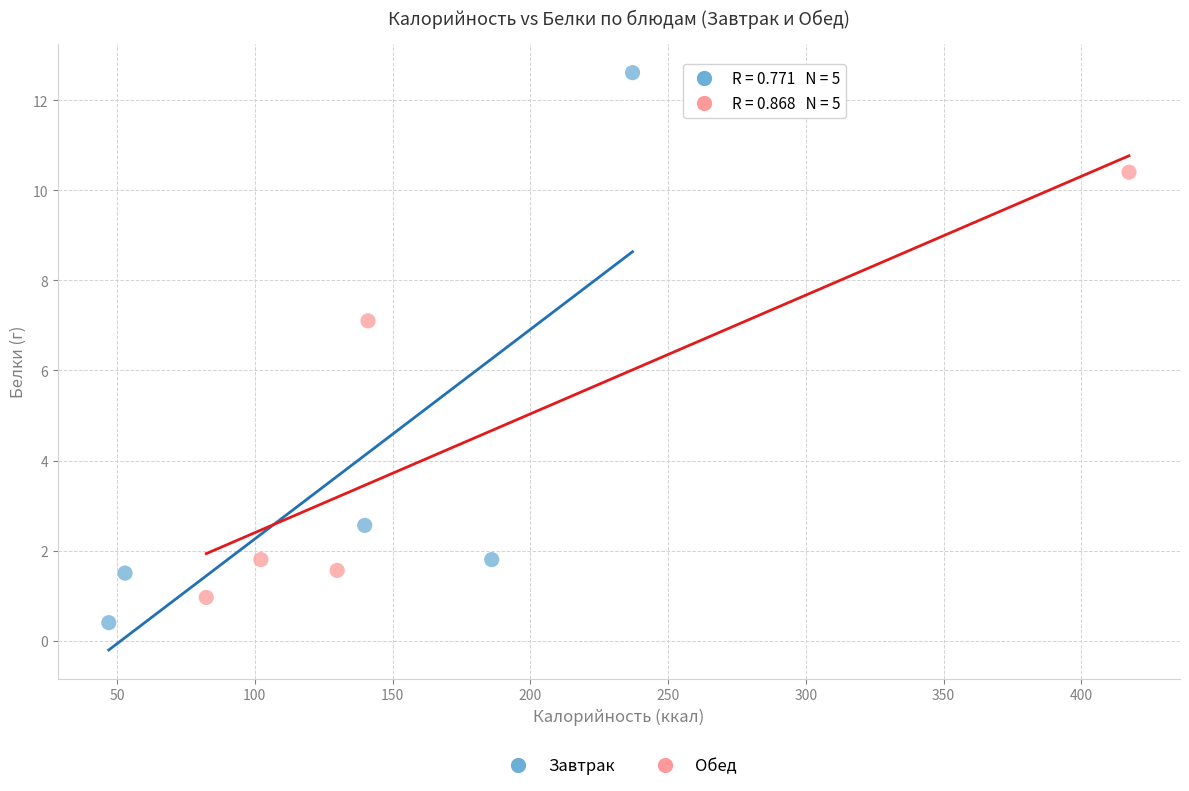

What are all the series names shown in the legend?

Завтрак, Обед